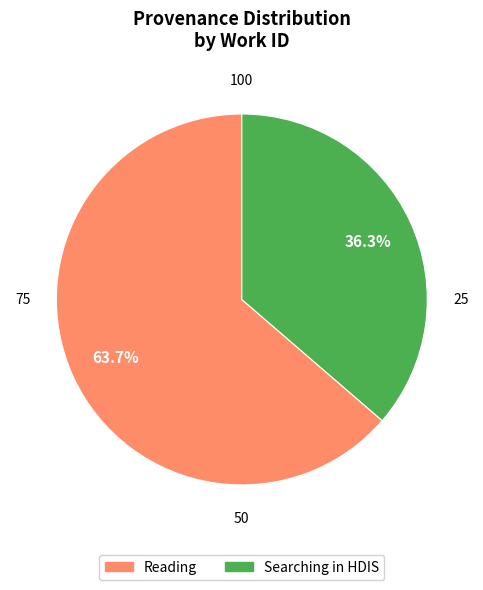

Does any single category account for the majority?

Yes